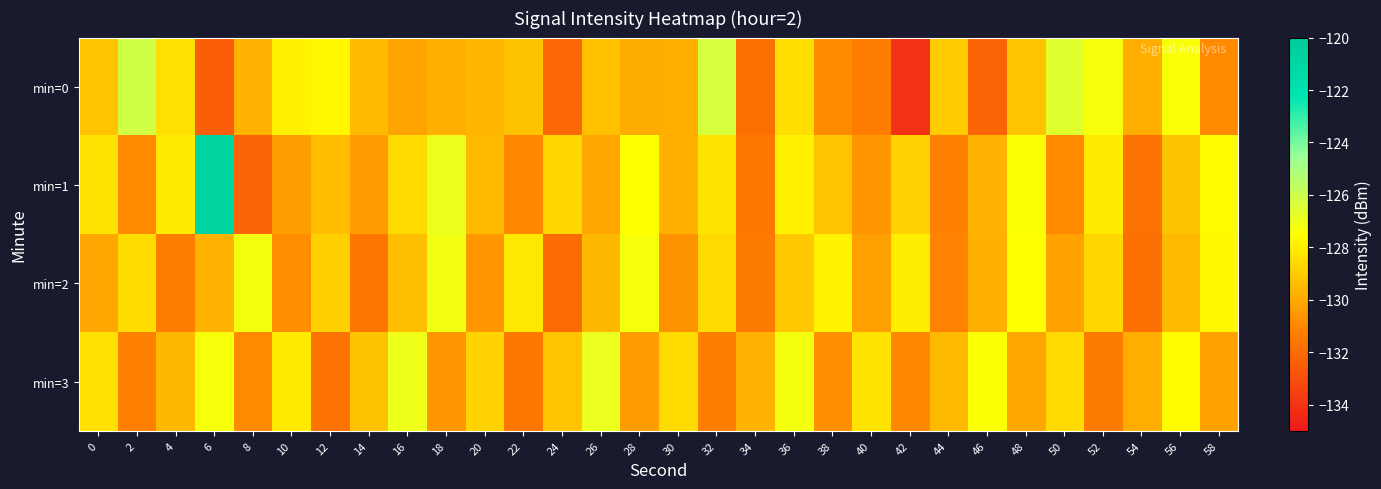

Count the number of categories in the chart.

30